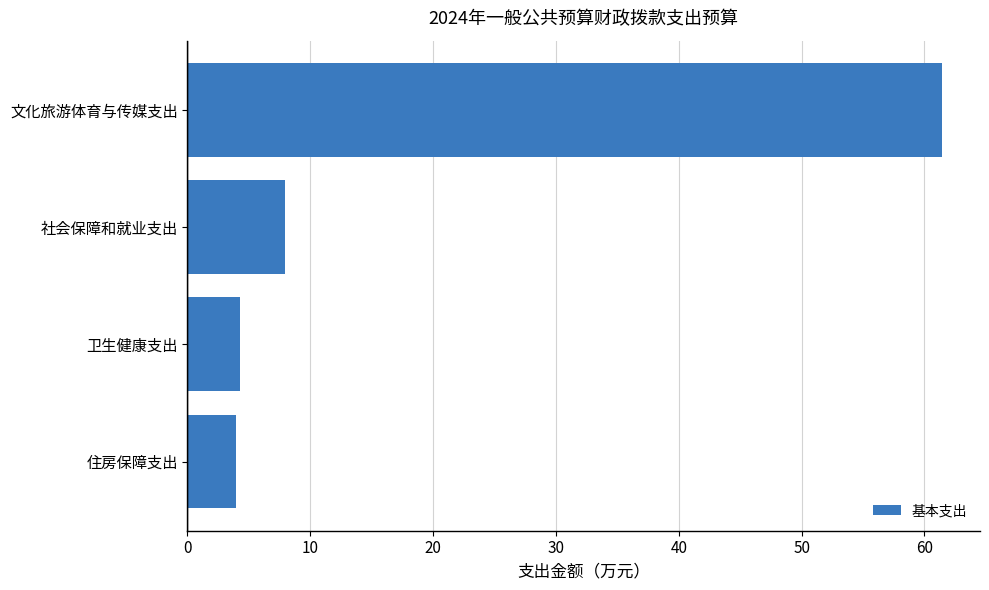

The value at 社会保障和就业支出 is 5.3. True or false?

False